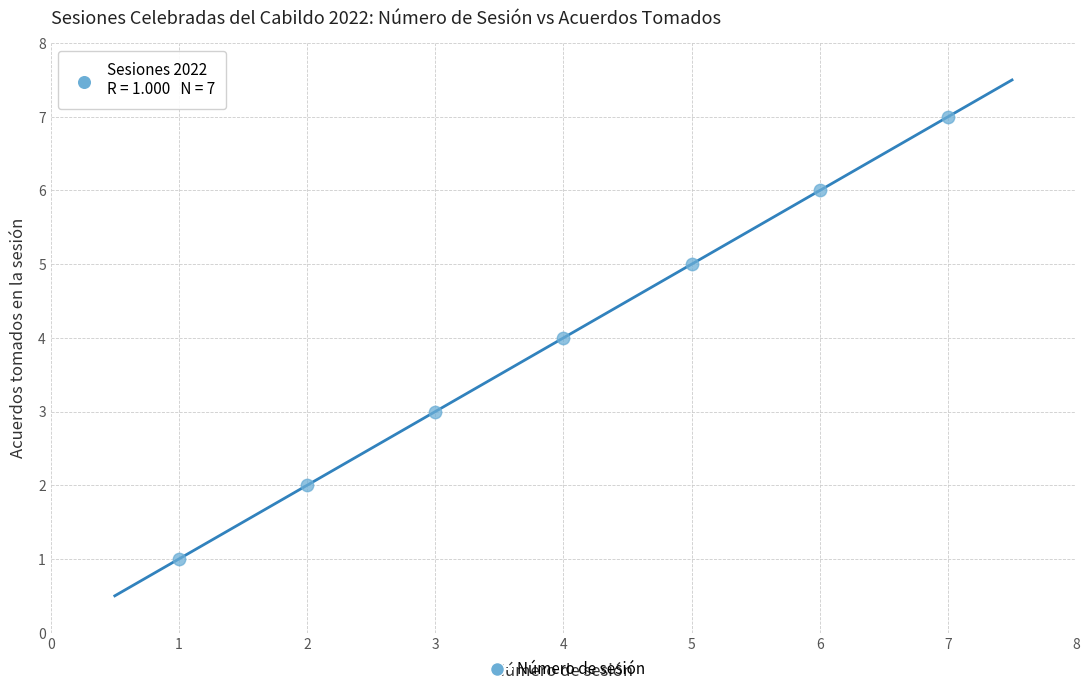

What is the average Y value?

4